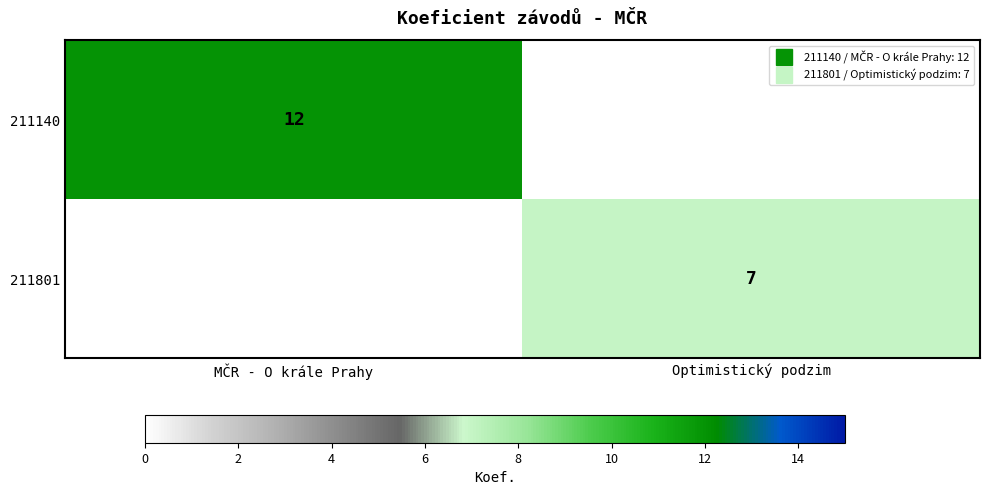

Read the 211140 value at MČR - O krále Prahy, to the nearest 5.

10